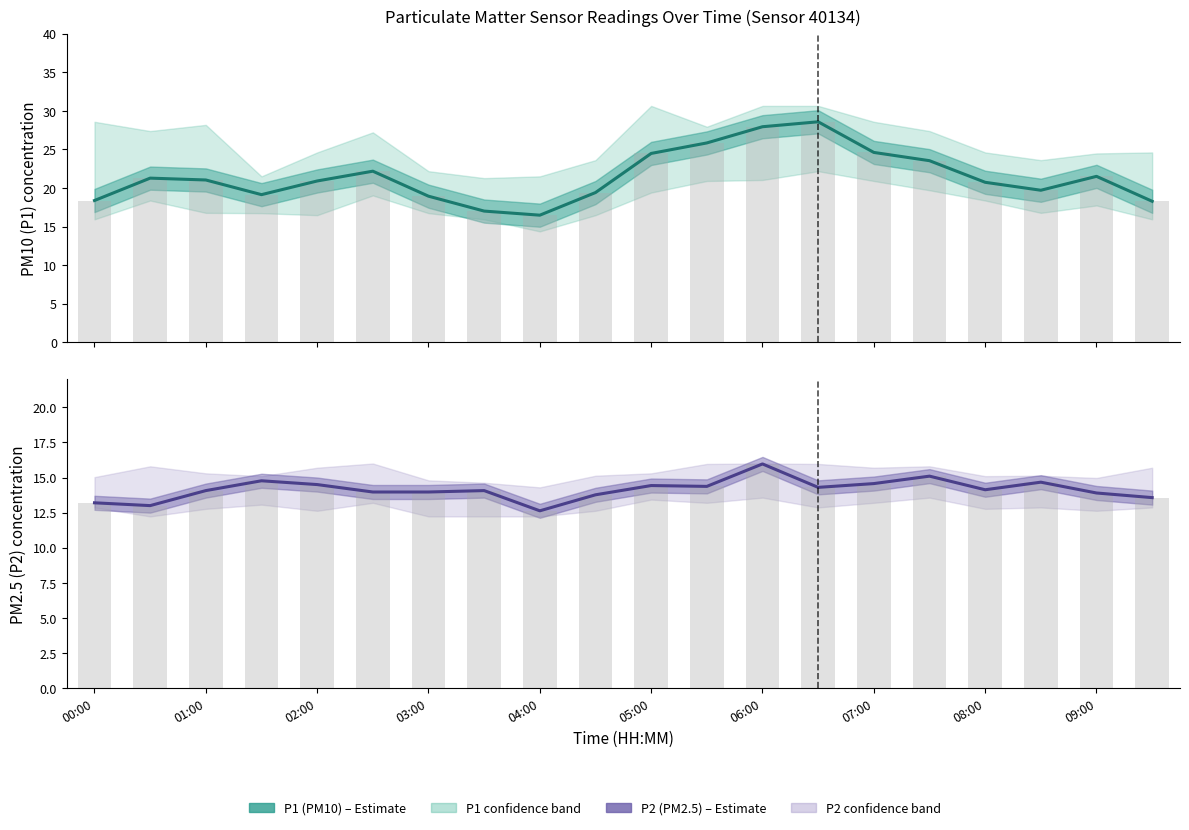

What is the difference between the second highest and second lowest values in the P2 bars series?

2.1